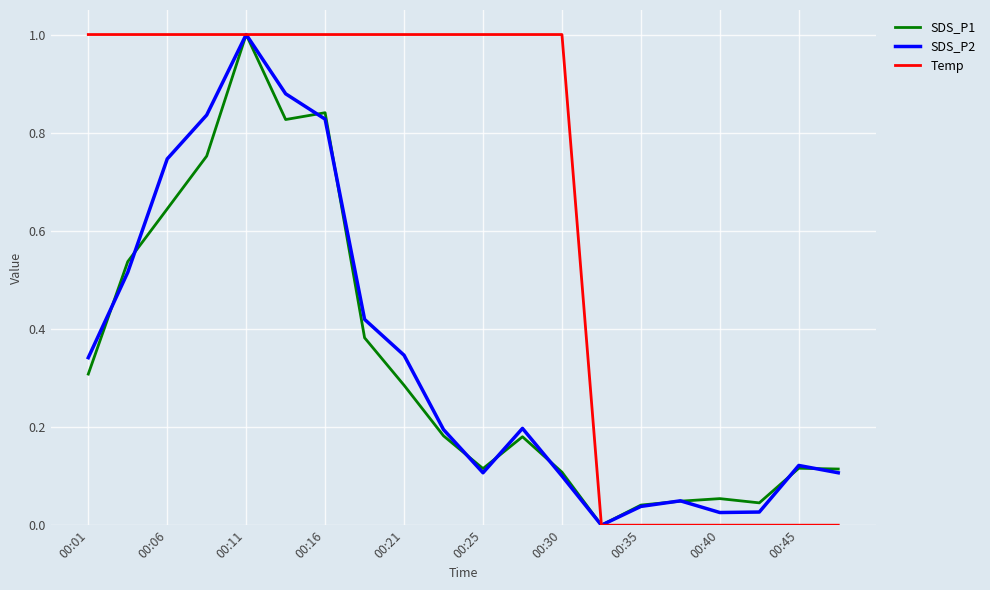

Which series has the largest total across all categories?

Temp